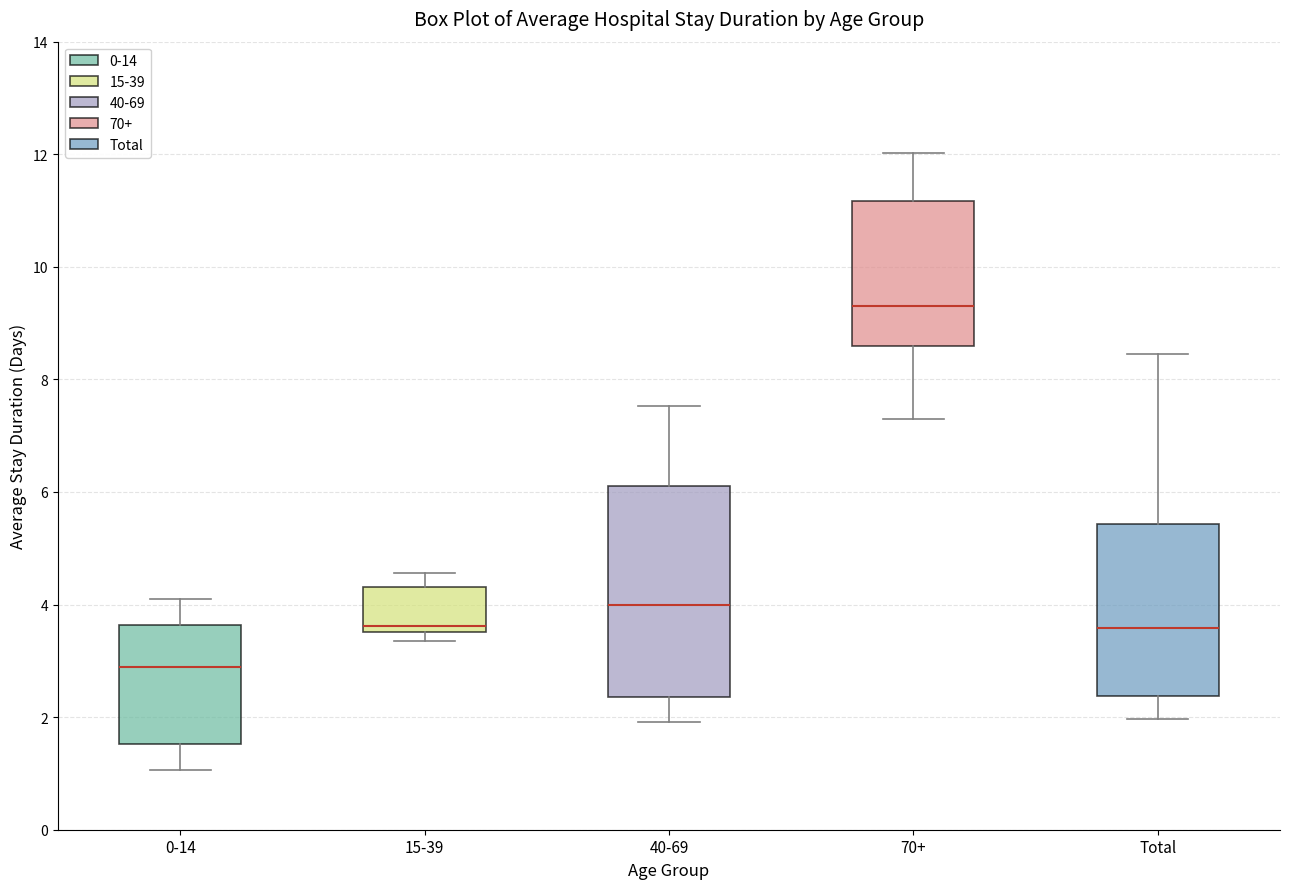

Comparing the boxes themselves (not the whiskers), which one is the tallest?

40-69